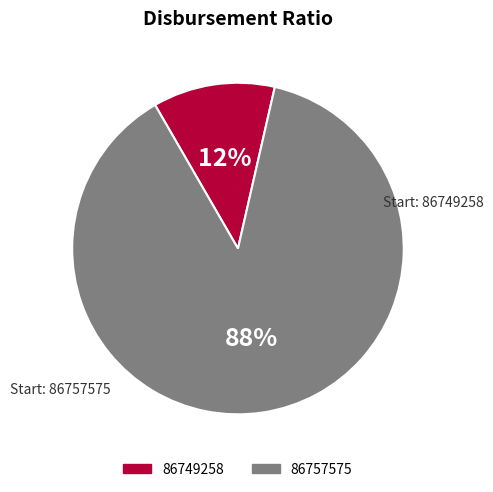

Between 86749258 and 86757575, which is larger?

86757575